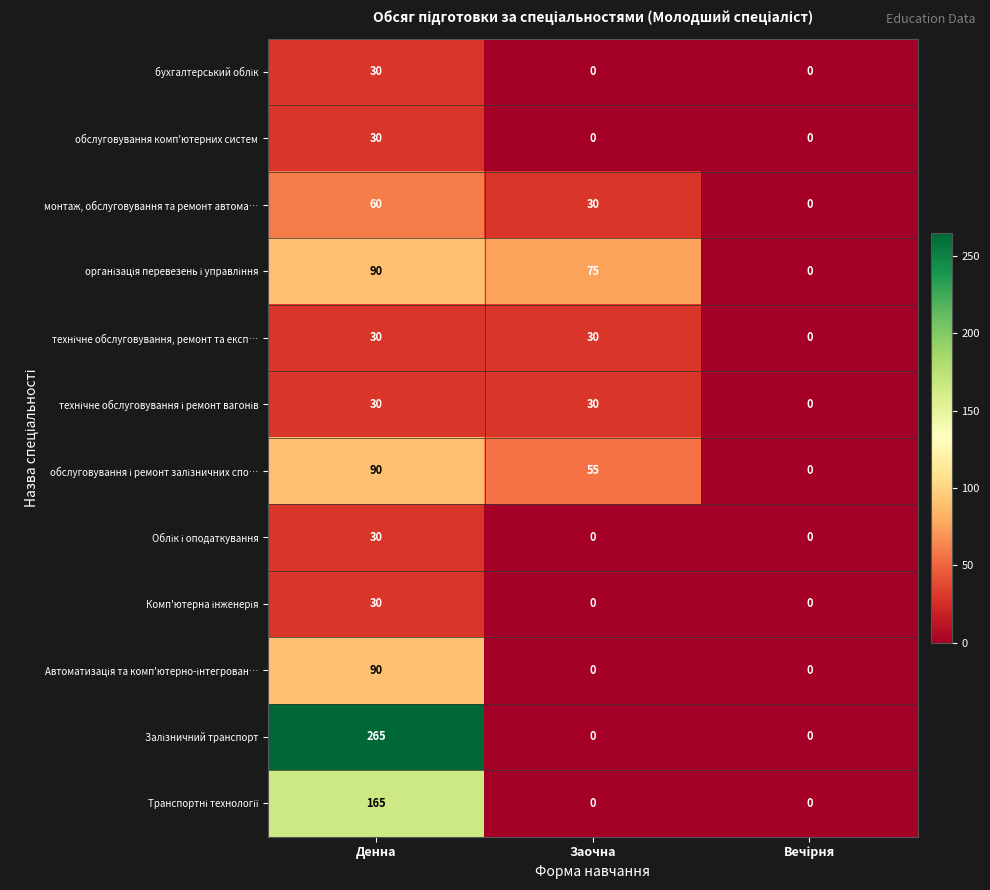

At how many categories does at least one series exceed 255?

1